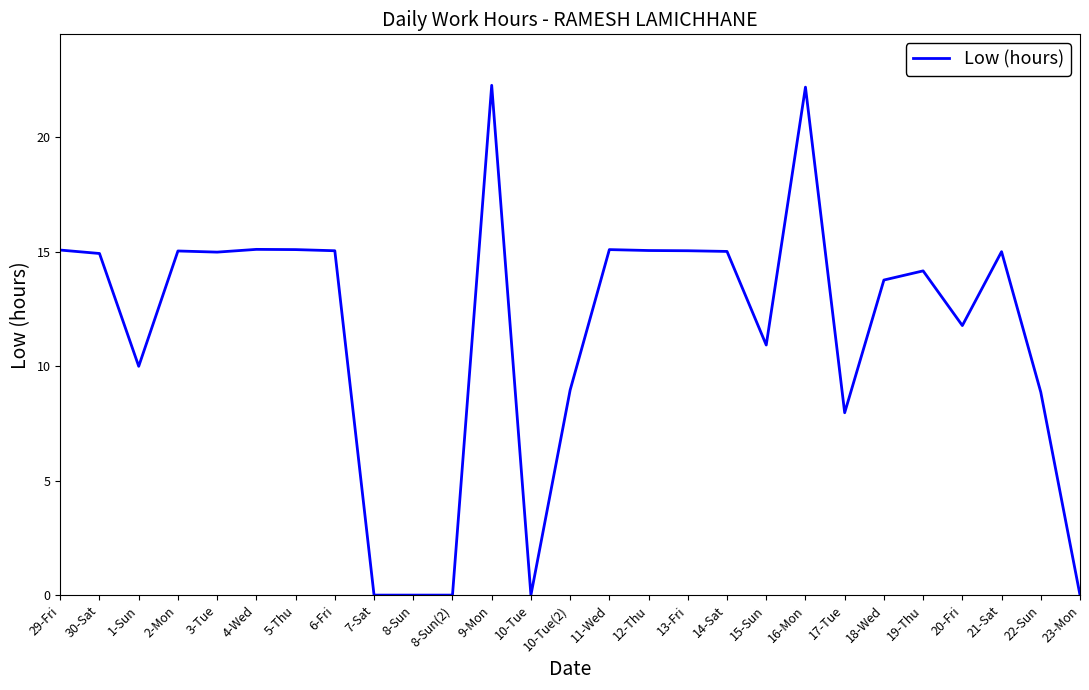

What is the sum of all values?

311.5